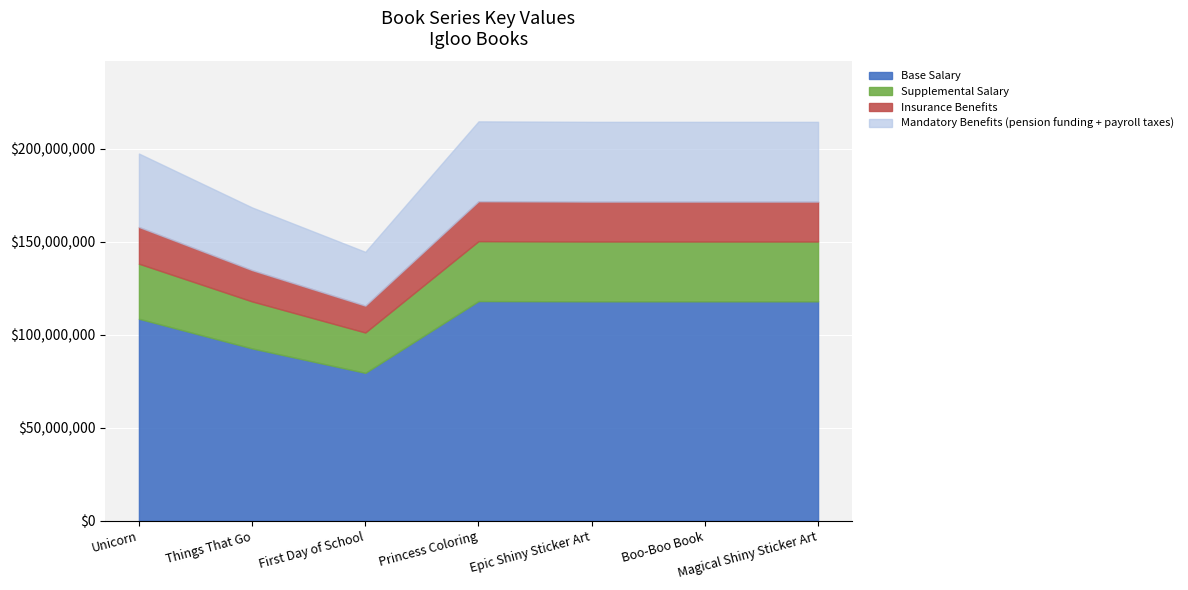

What is the smallest value displayed?

144534903